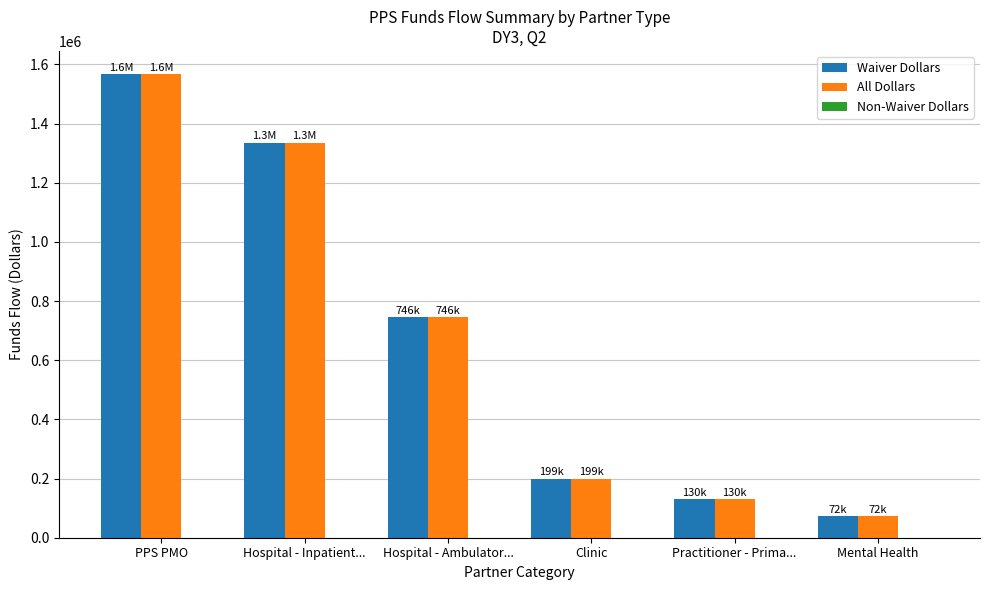

What value does the Waiver Dollars series have at Practitioner - Prima...?

130179.2